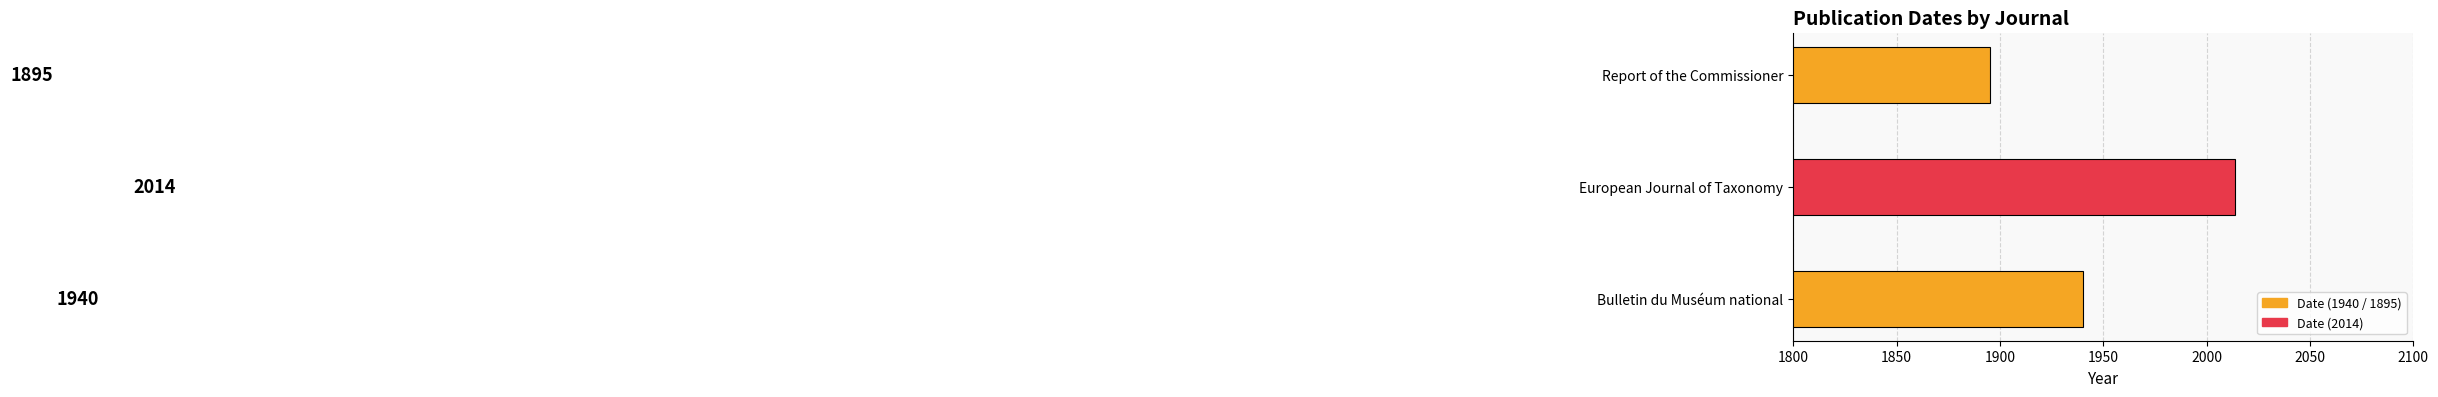

What is the minimum value shown in the chart?

1895